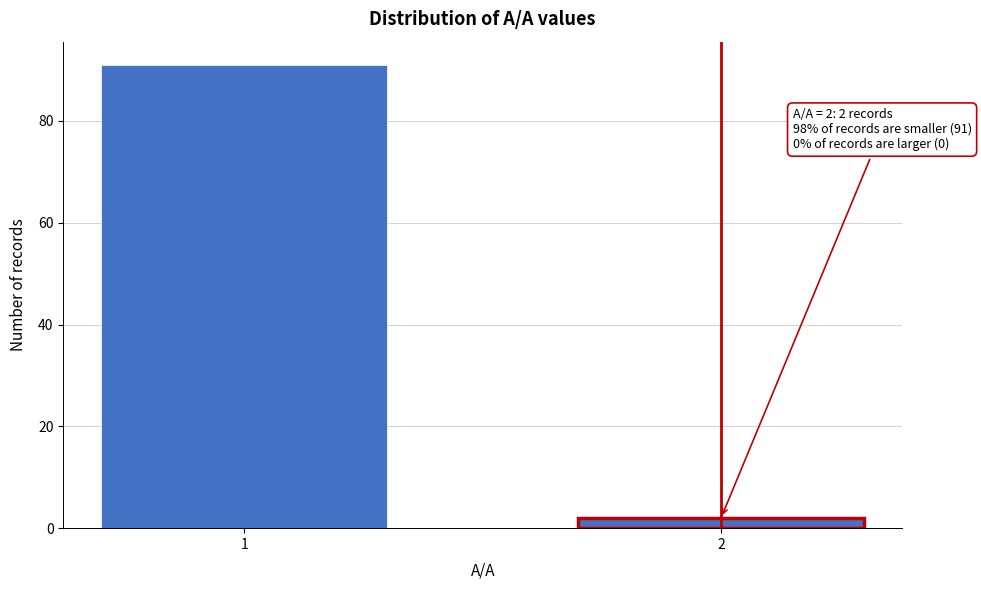

Reading left to right, transcribe all the data shown in this chart.

91	2